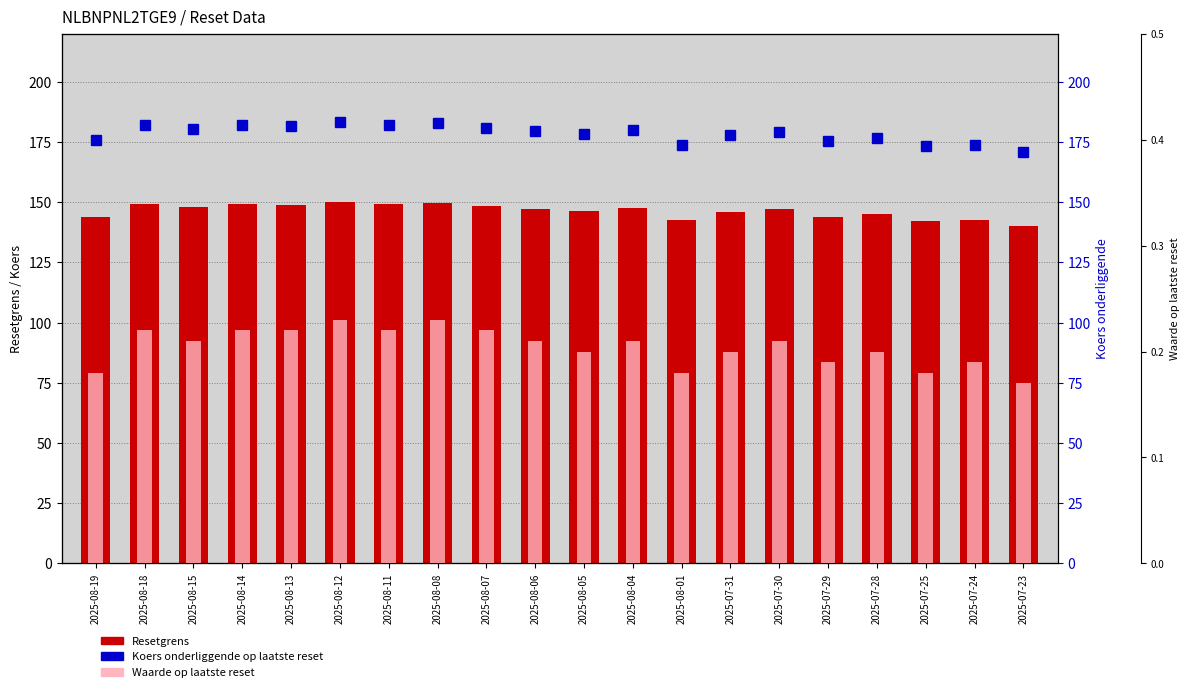

Which series changed the most between 2025-08-14 and 2025-08-06?

Koers onderliggende op laatste reset